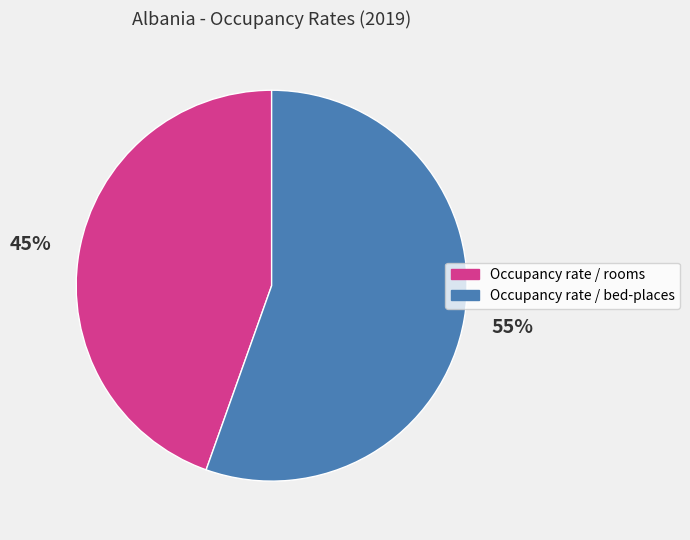

Which category has the biggest portion of the pie?

Occupancy rate / bed-places